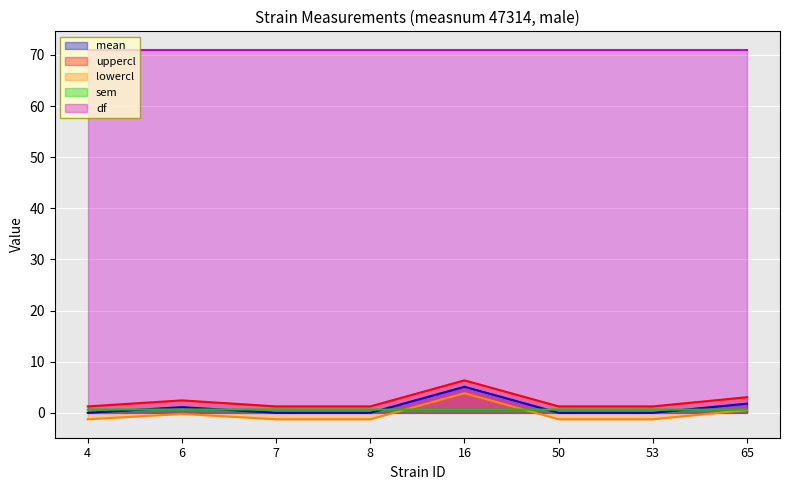

Which category has the lowest value in the mean series?

4